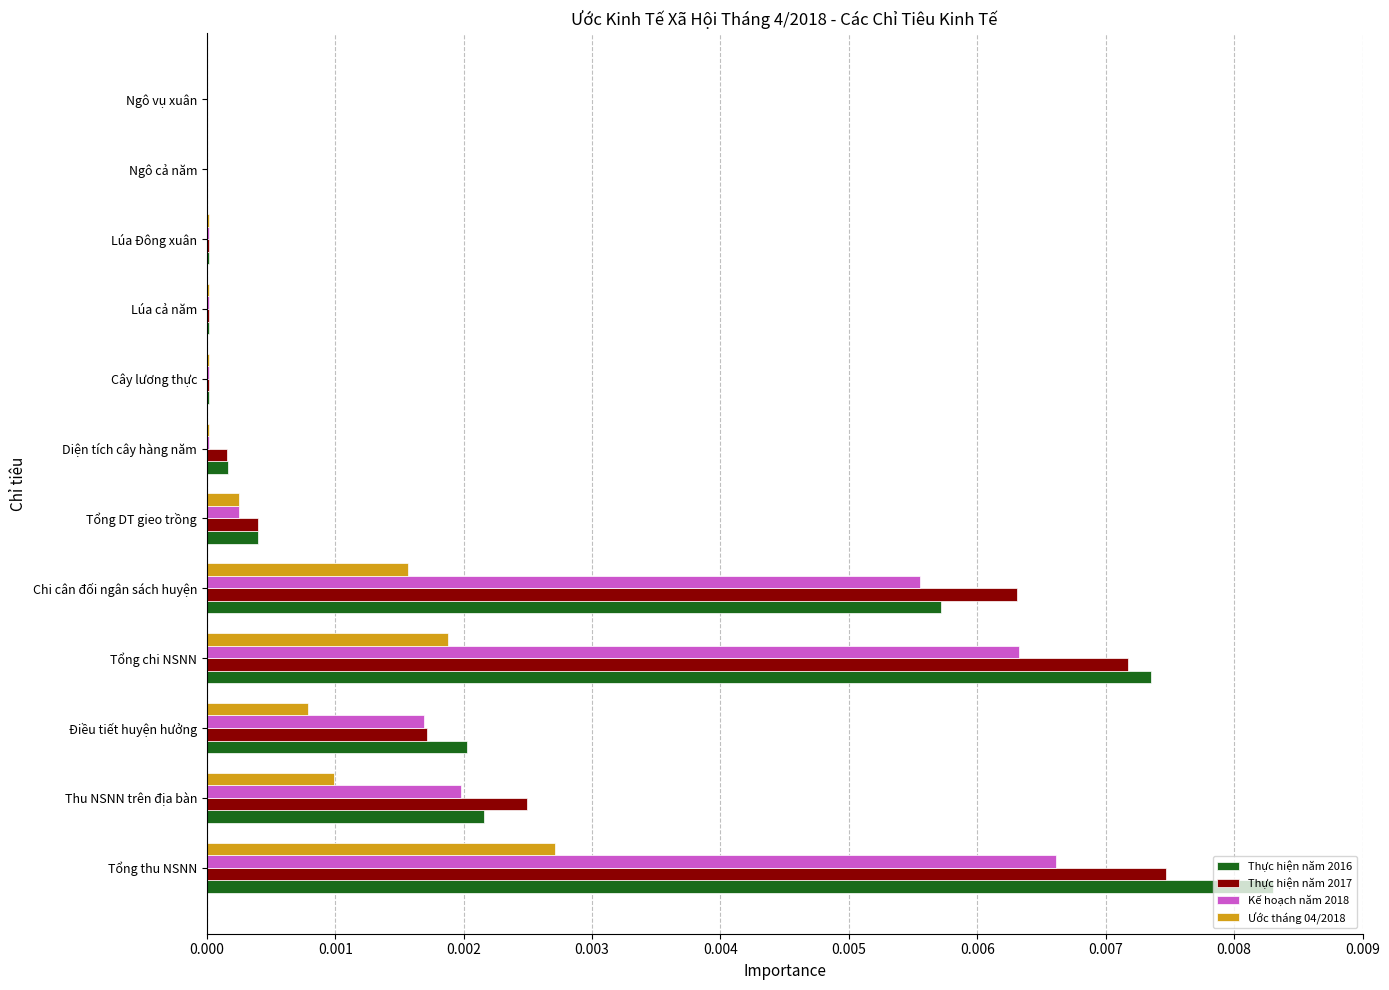

At which category is the sum across all series the highest?

Tổng thu NSNN